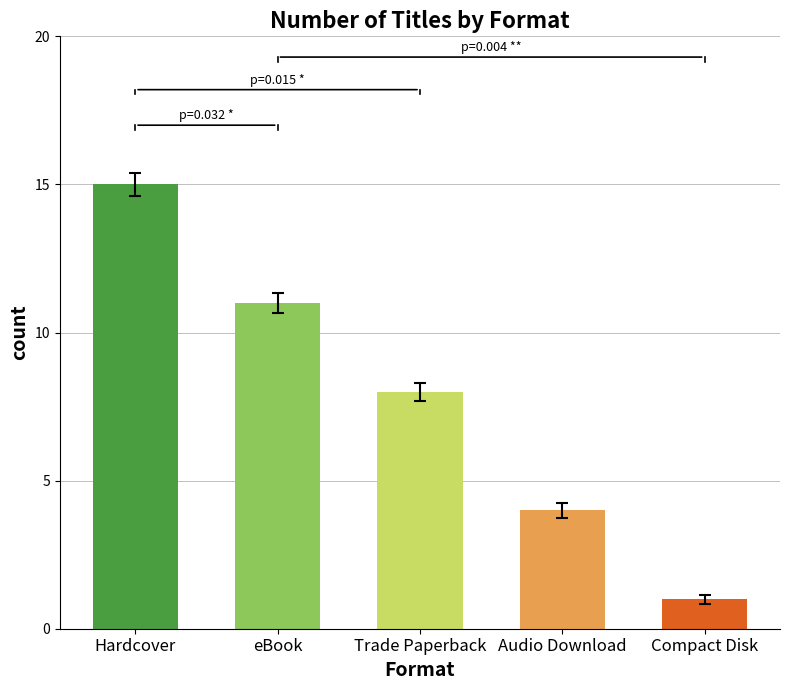

Where is the data nearest to the value 8?

Trade Paperback